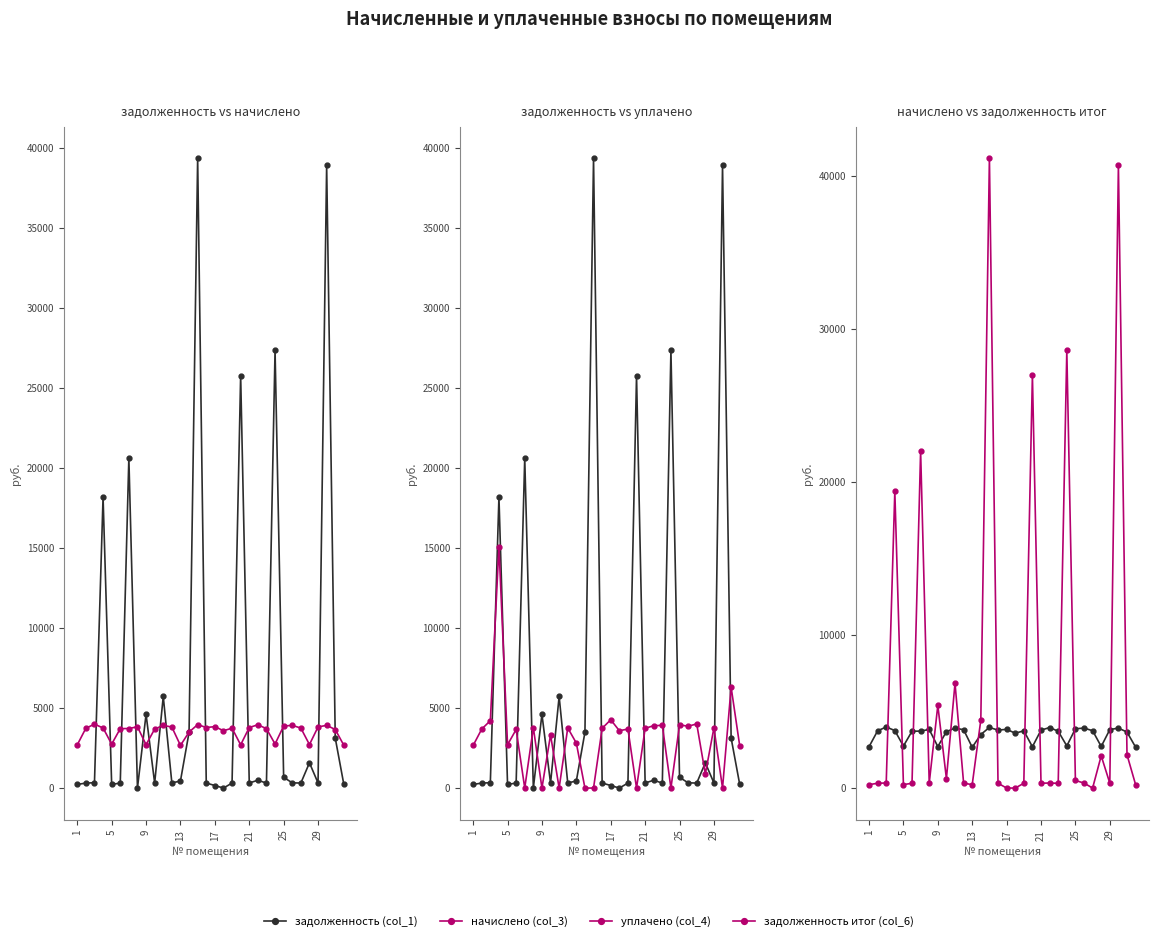

What is the difference between the maximum and minimum values in the задолженность (col_1) series?

39355.8